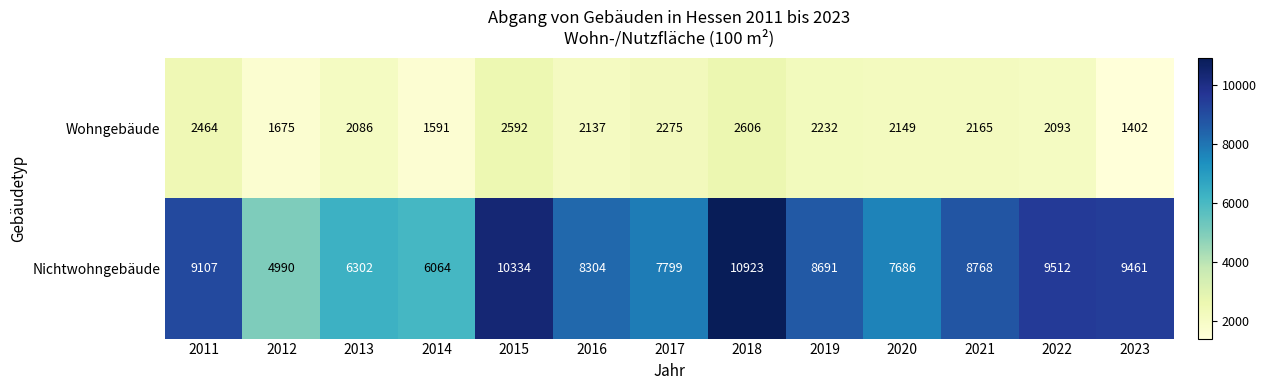

What is the difference between the second highest and minimum values in the Nichtwohngebäude series?

5344